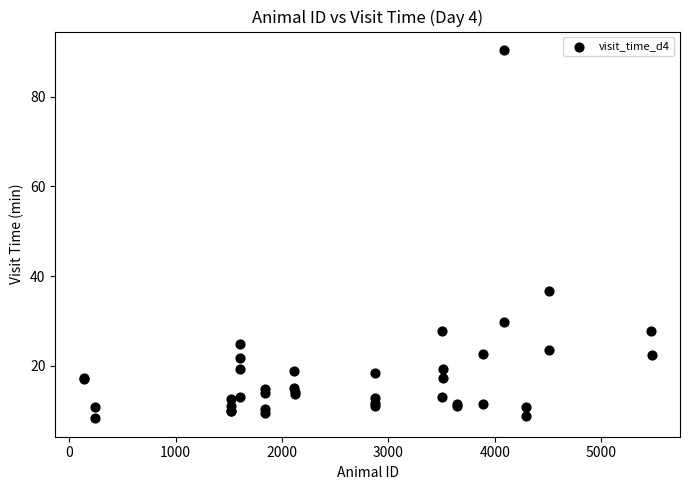

What Y value in the scatter plot is closest to 49?

36.8